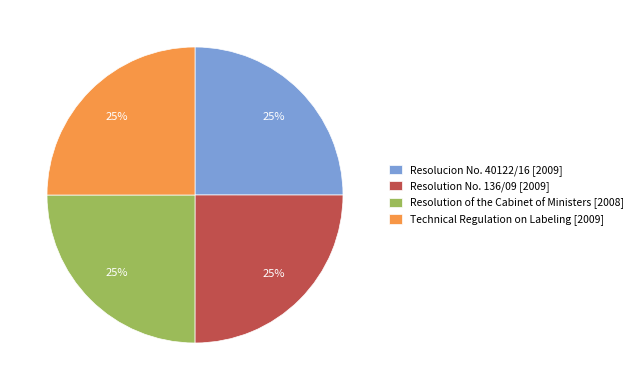

Is Technical Regulation on Labeling the majority of the pie?

No